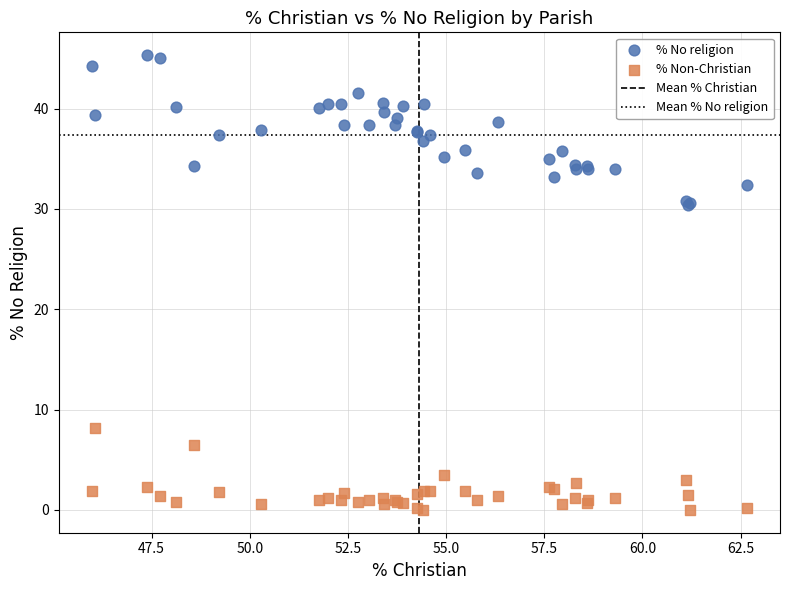

Which series contains the highest Y value?

% No religion